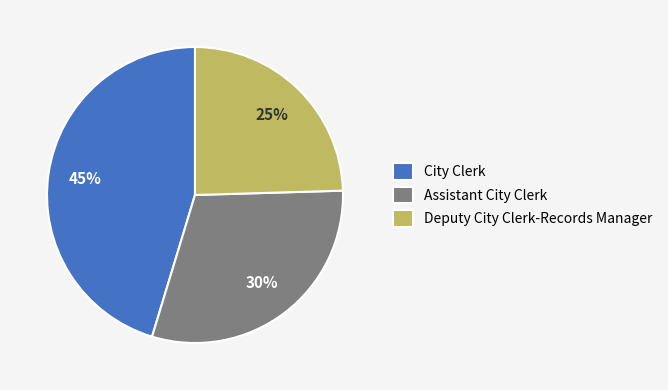

Is there any slice that represents more than half of the pie?

No